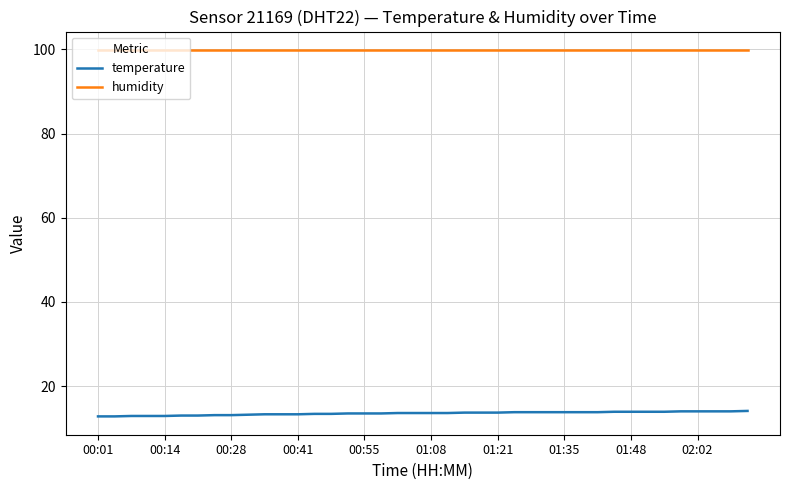

What is the minimum value shown in the chart?

12.8